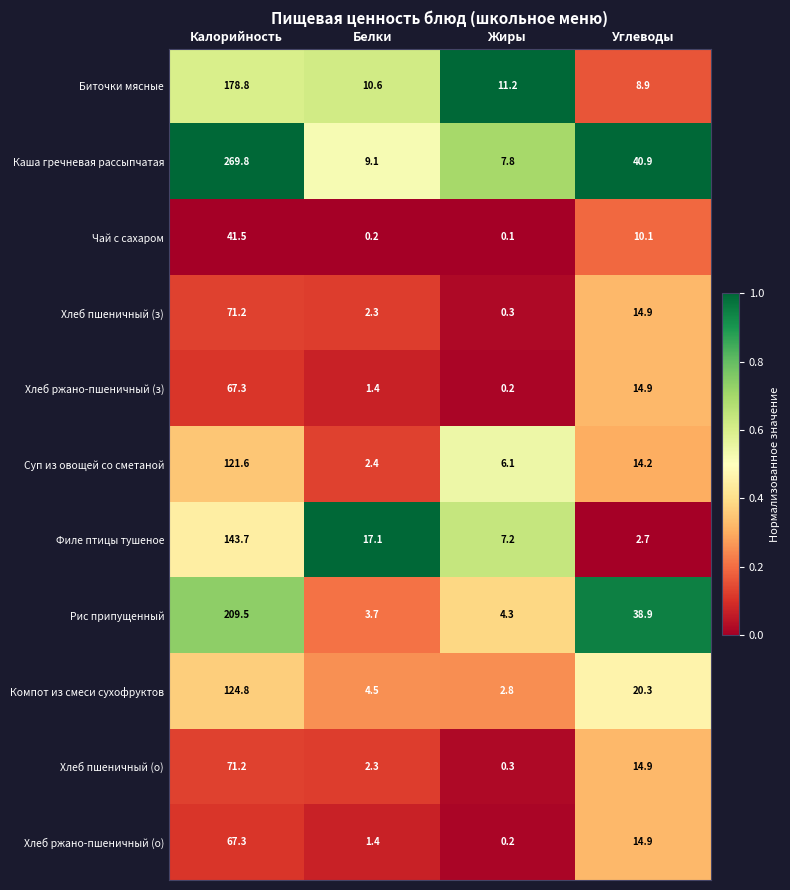

Between Белки and Углеводы, which series saw the biggest shift?

Рис припущенный